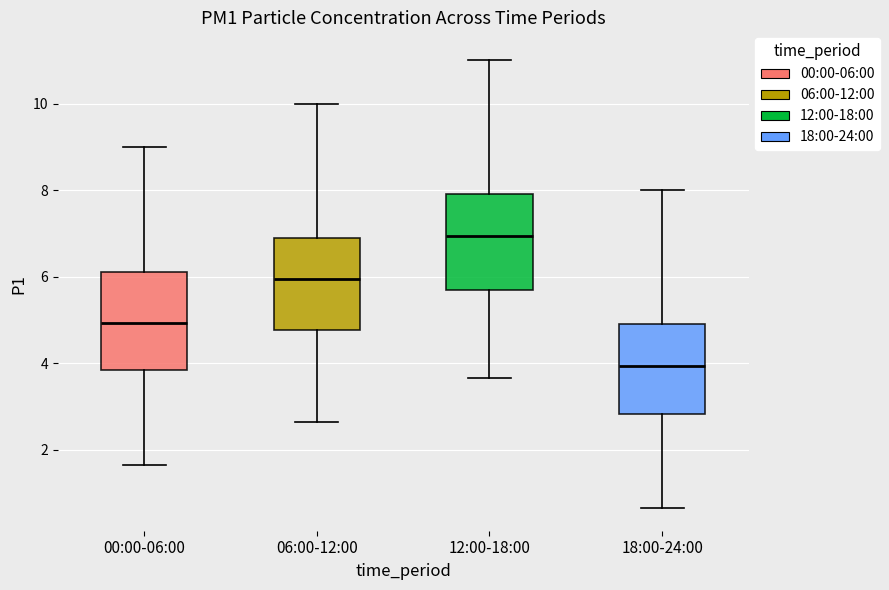

Where does the upper whisker of the box for 18:00-24:00 end on the y-axis? The values are not printed on the chart, so give them approximately, as read against the axis.

8.0